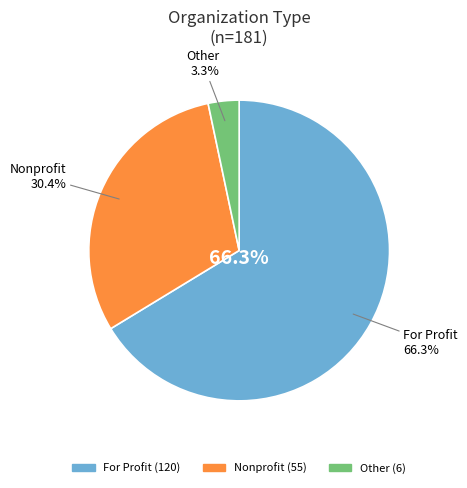

Between Nonprofit and Other, which is larger?

Nonprofit